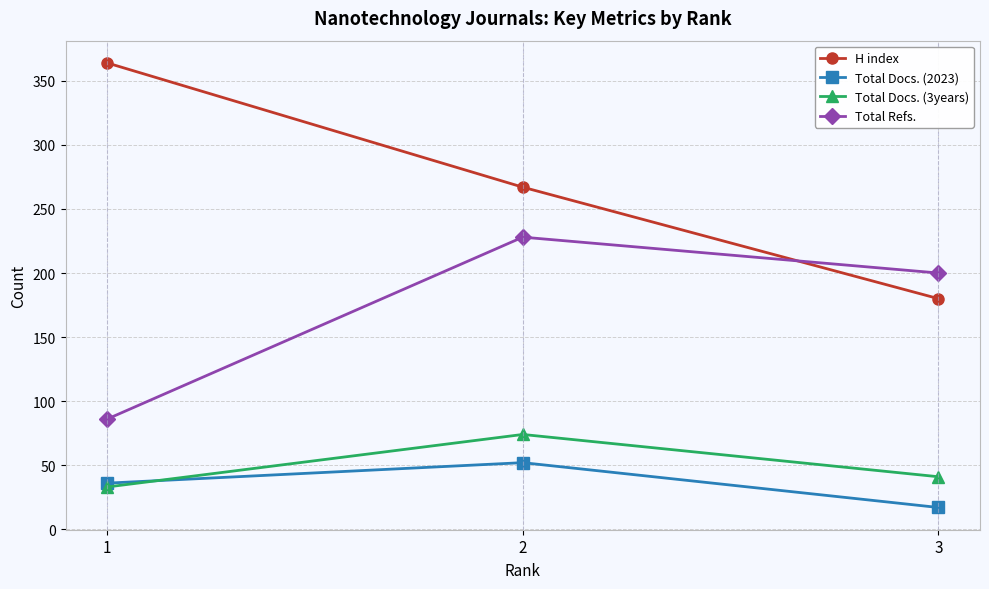

Which series has the largest total across all categories?

H index